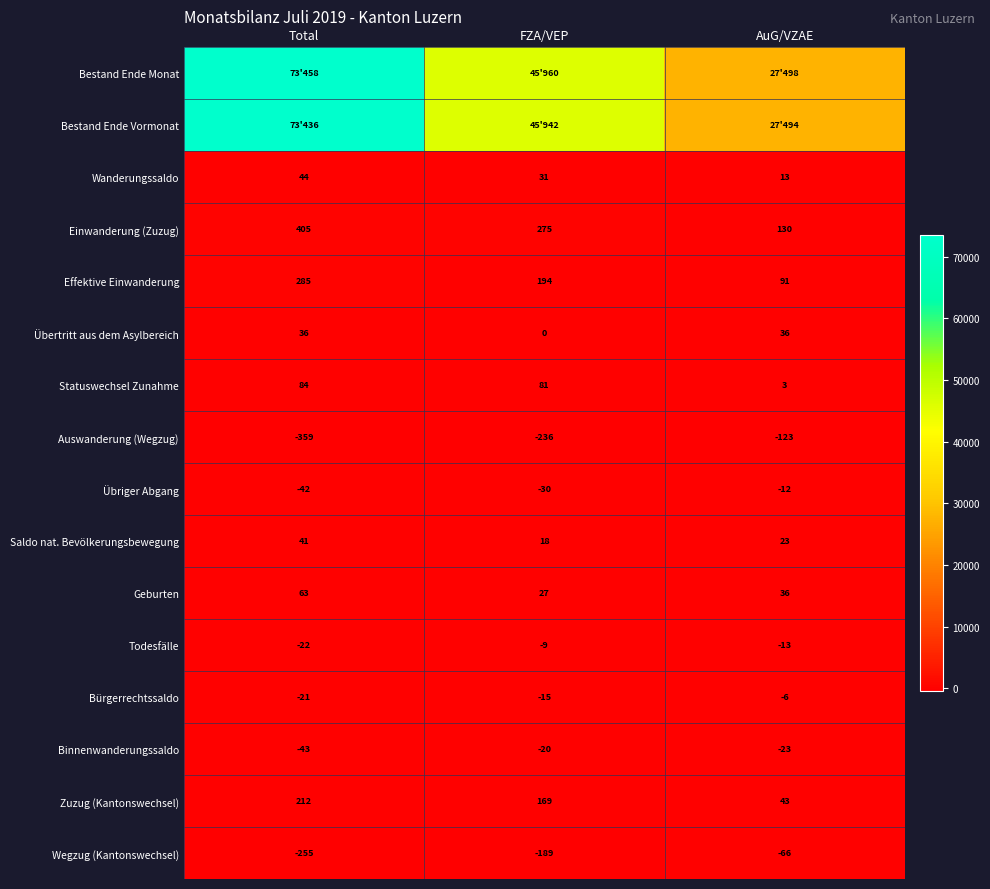

Is it true that Einwanderung (Zuzug) equals 700 at Total?

False